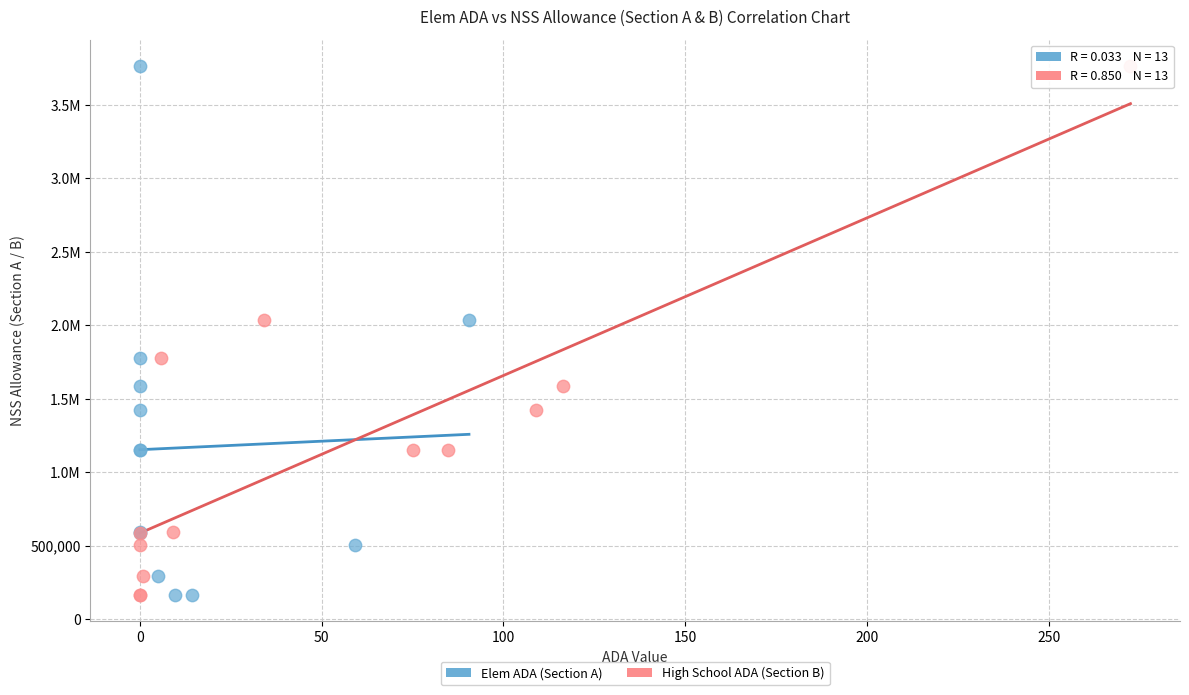

What are all the series names shown in the legend?

Elem ADA (Section A), High School ADA (Section B)